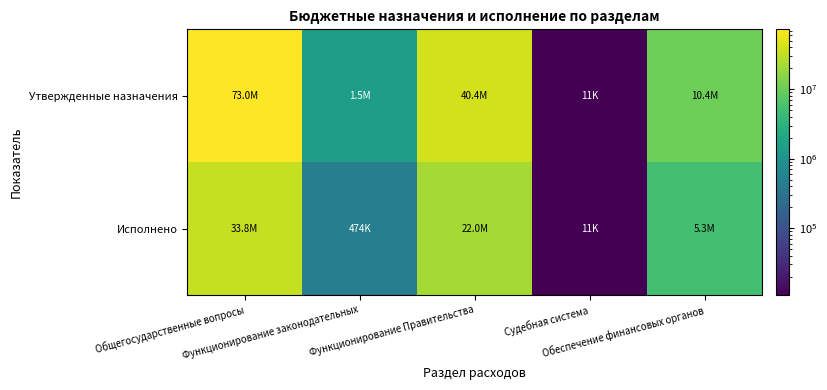

Between Общегосударственные вопросы and Обеспечение финансовых органов, which is larger?

Общегосударственные вопросы